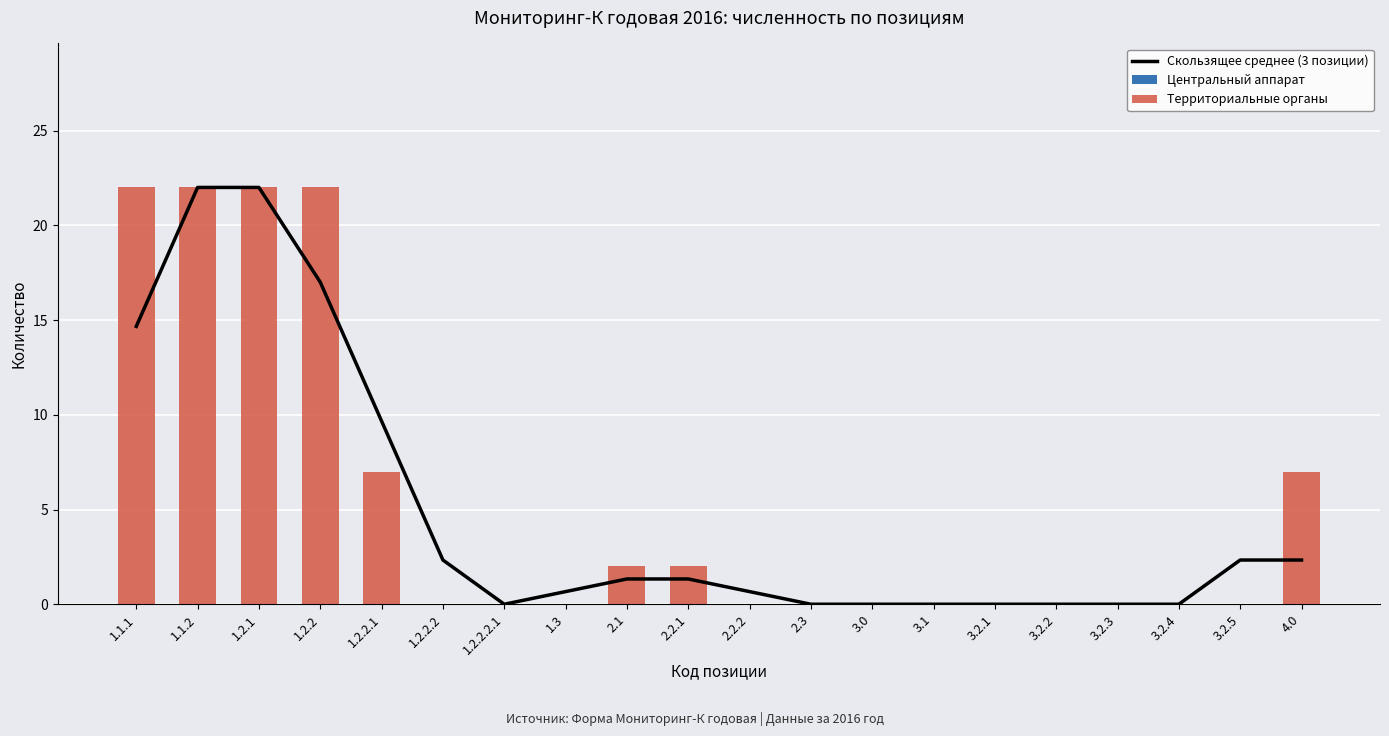

The value of Территориальные органы at 2.2.2 is 0.0. True or false?

True